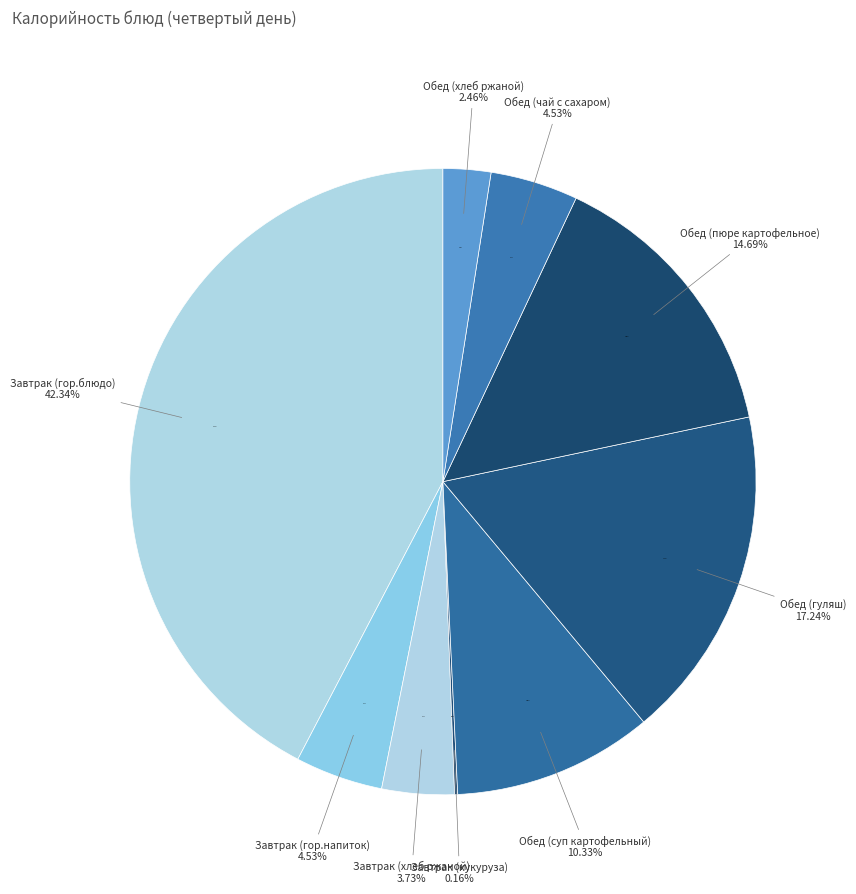

Is it true that Обед (суп картофельный) is 10% of the pie?

True